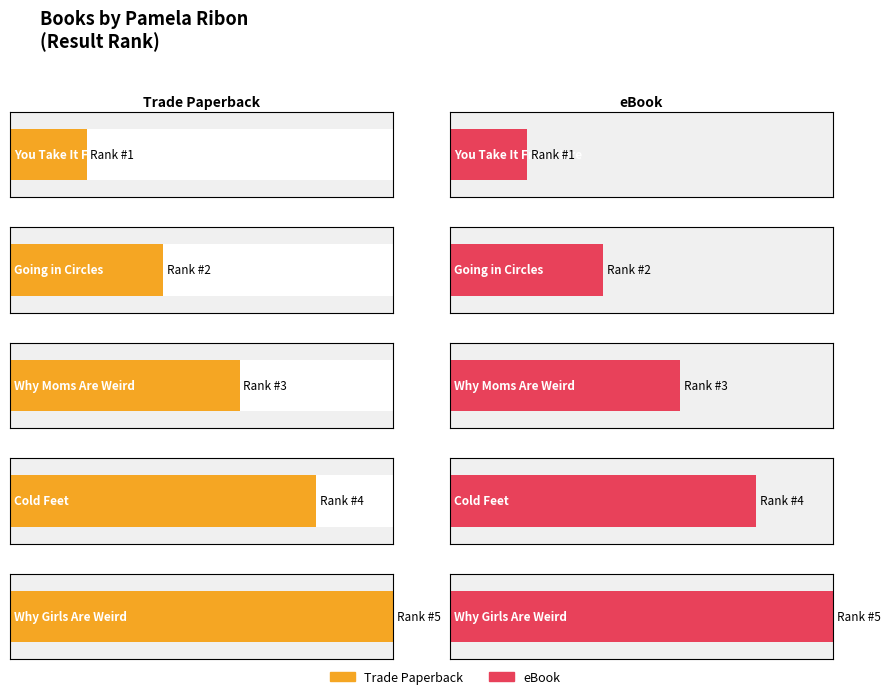

Count the Trade Paperback values in the range 2 to 4.

3